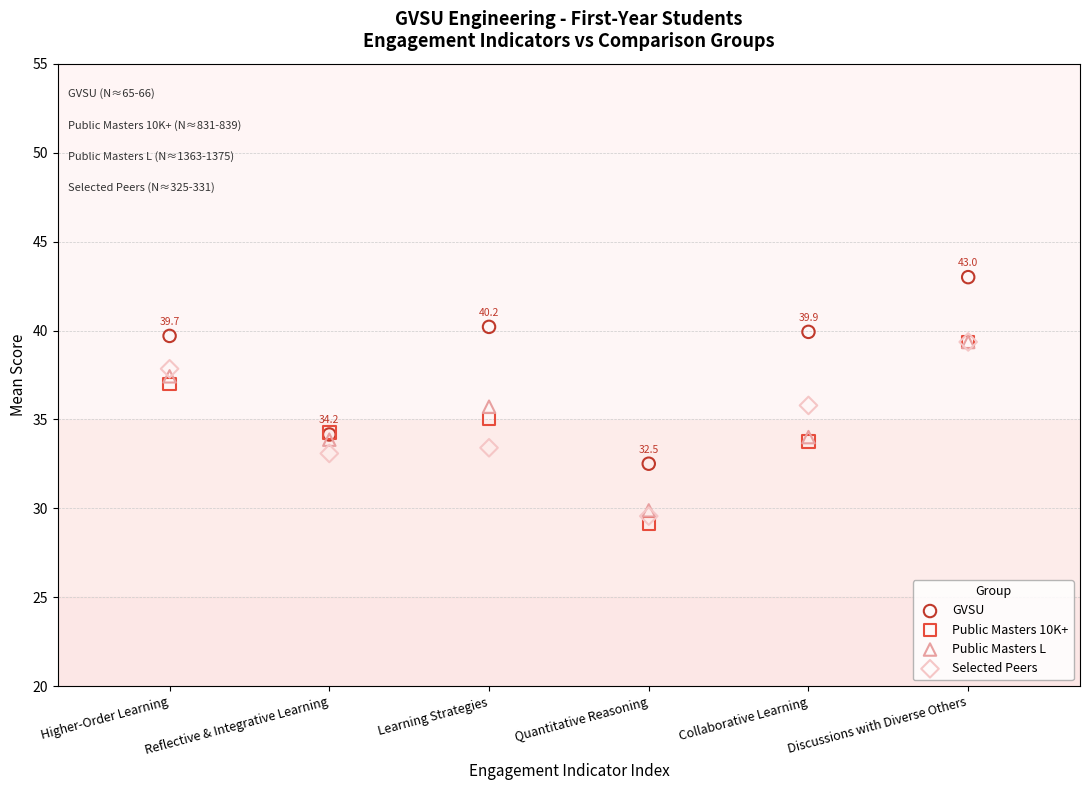

Which series reaches the minimum Y coordinate?

Public Masters 10K+